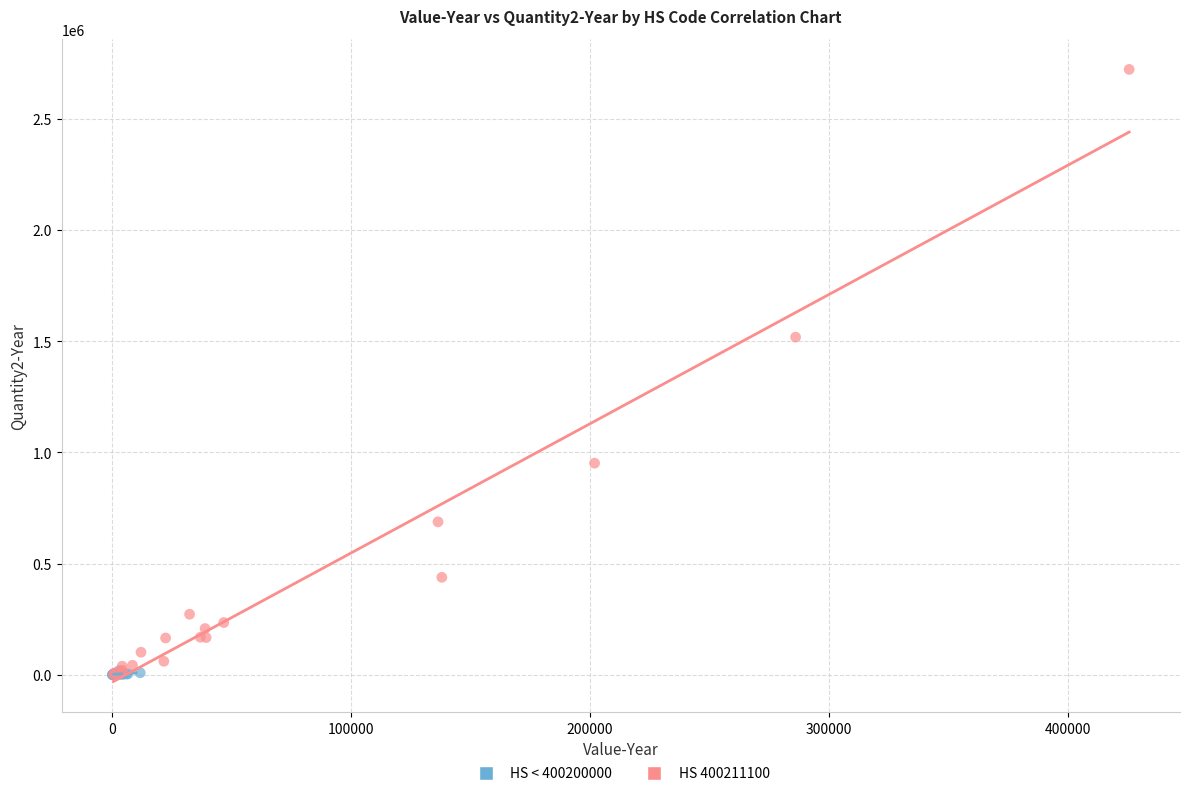

Which series has the largest Y range (max minus min)?

HS 400211100